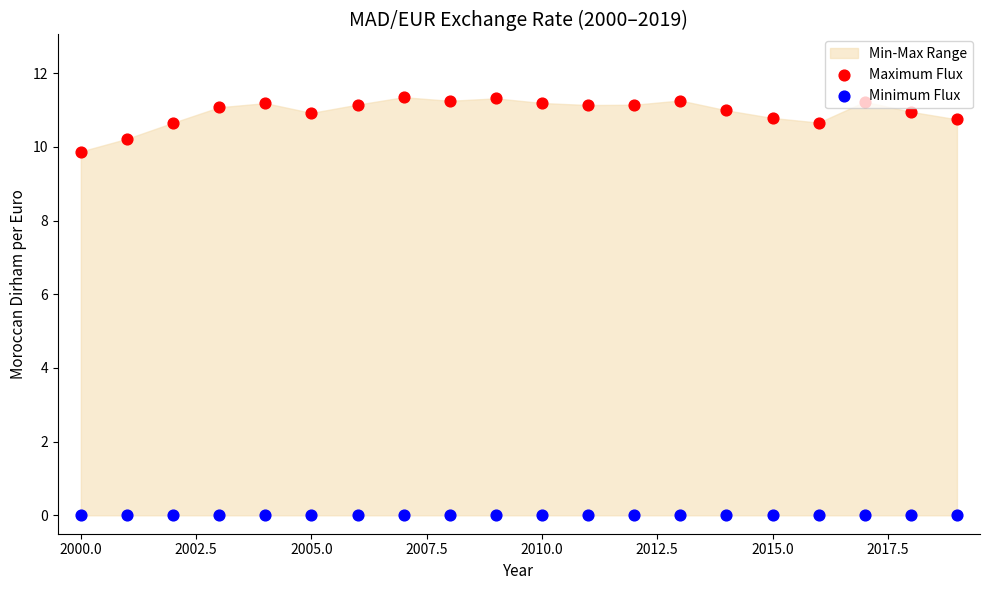

At how many categories does at least one series exceed 7?

20